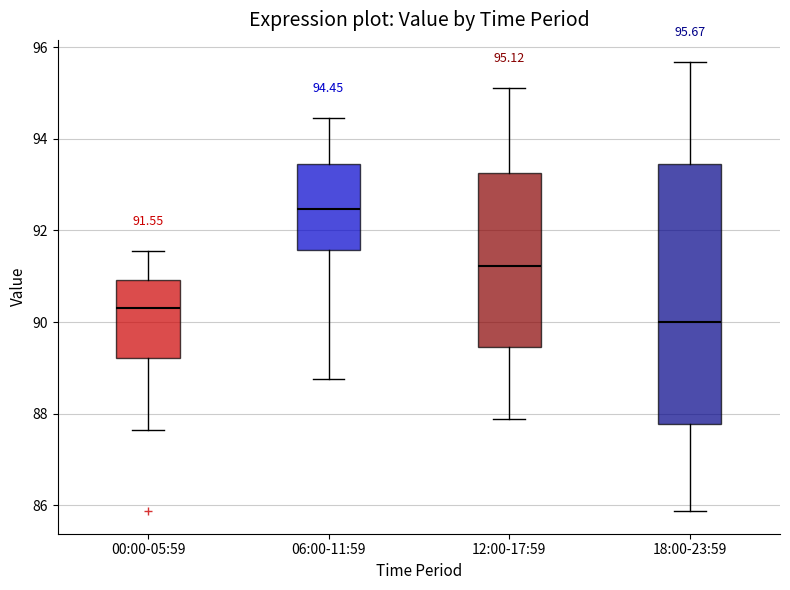

Which box's median line is the lowest?

18:00-23:59